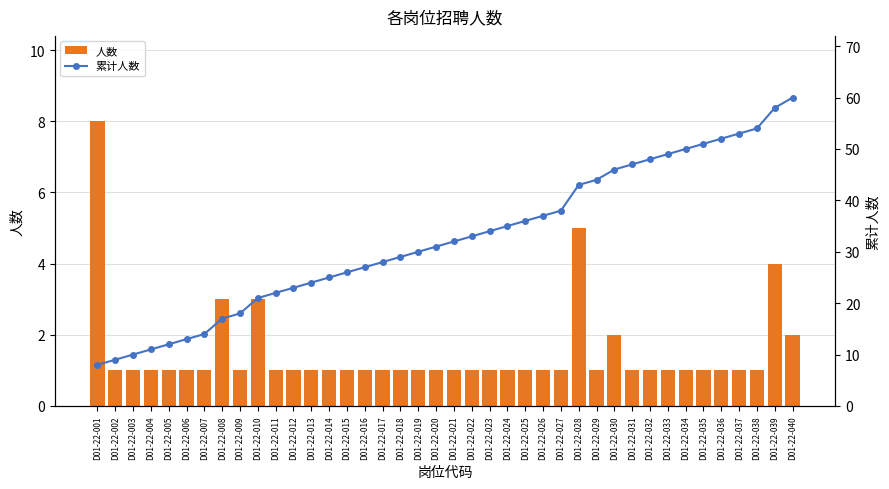

What is the minimum value for 累计人数?

8